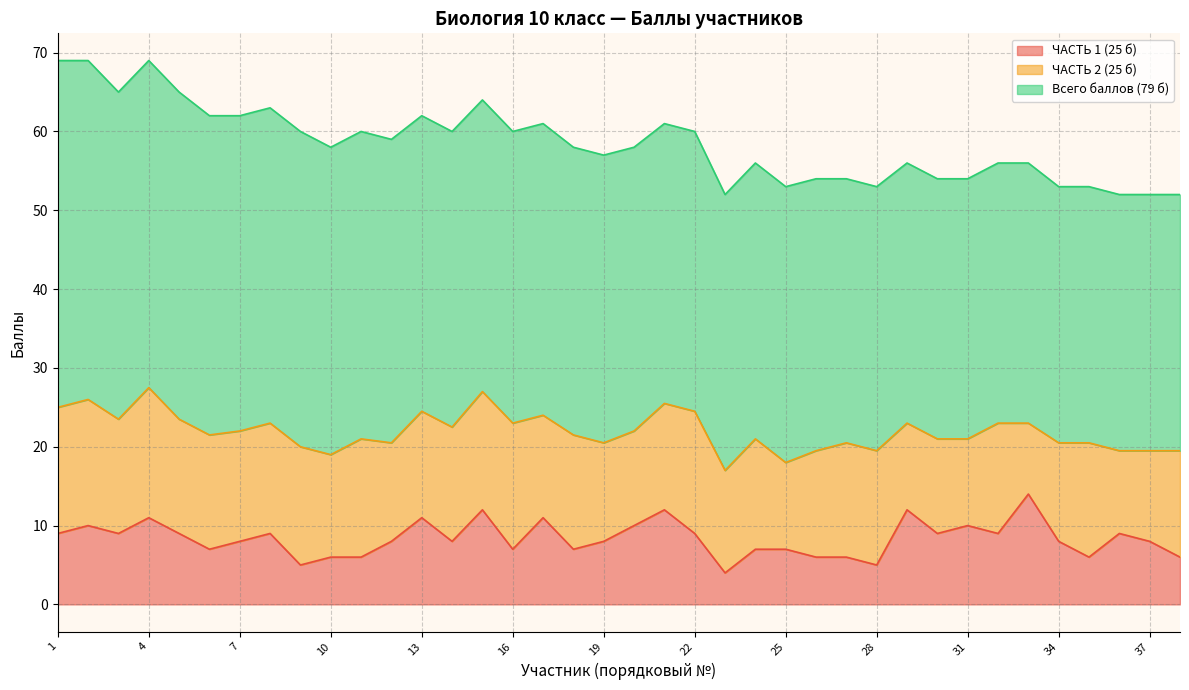

Count the number of data series in this chart.

3